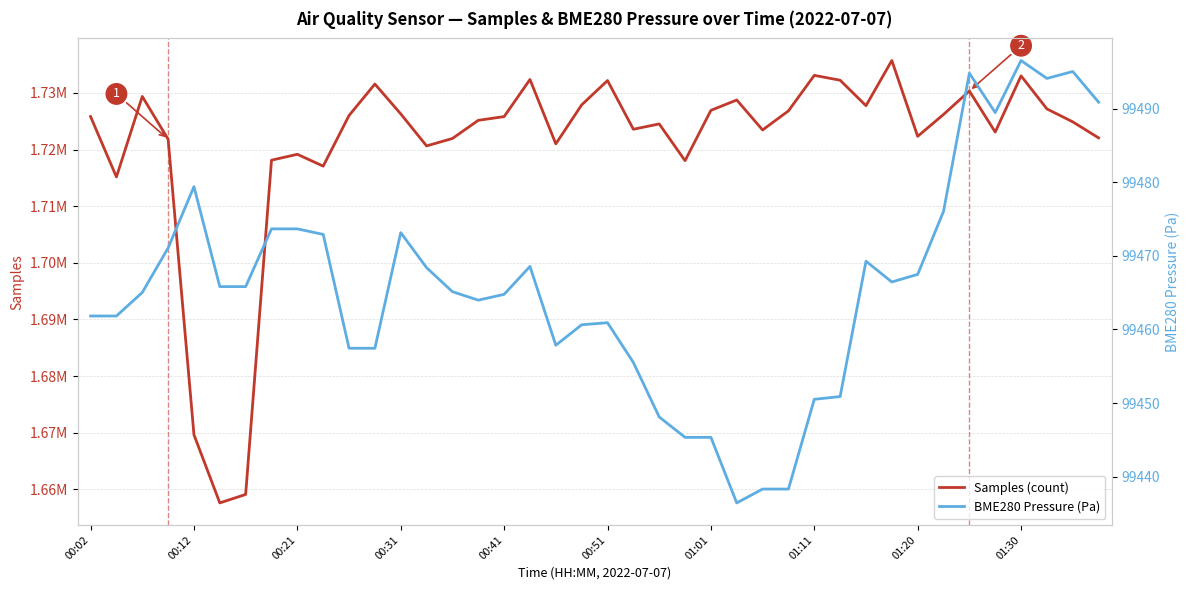

Rank the series by their average value, from highest to lowest.

Samples (count), BME280 Pressure (Pa)